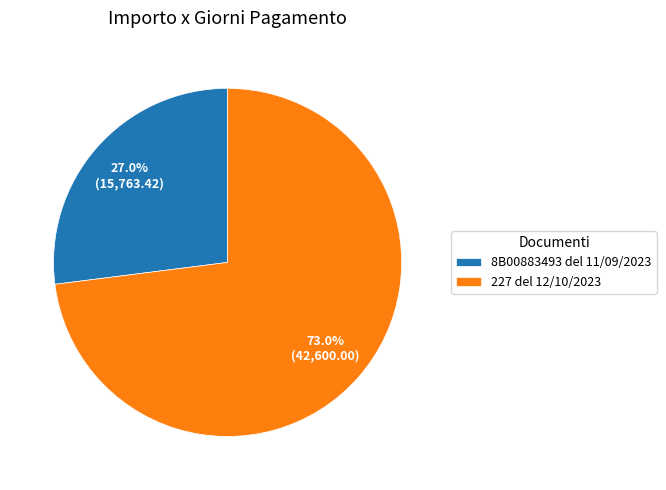

Rank the categories by value from lowest to highest.

8B00883493 del 11/09/2023, 227 del 12/10/2023